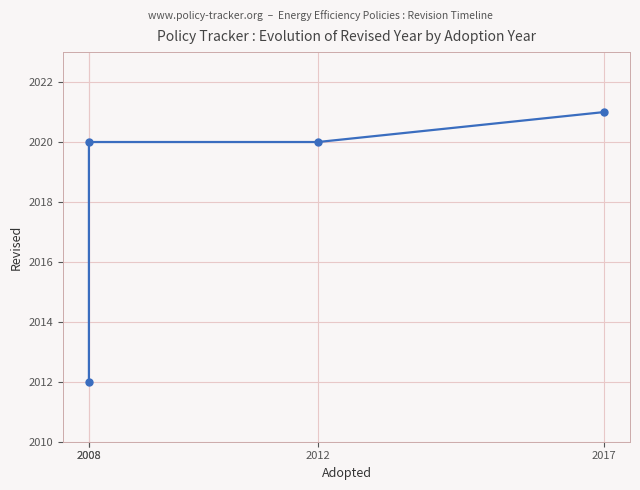

The value at 2008 is 3615. True or false?

False